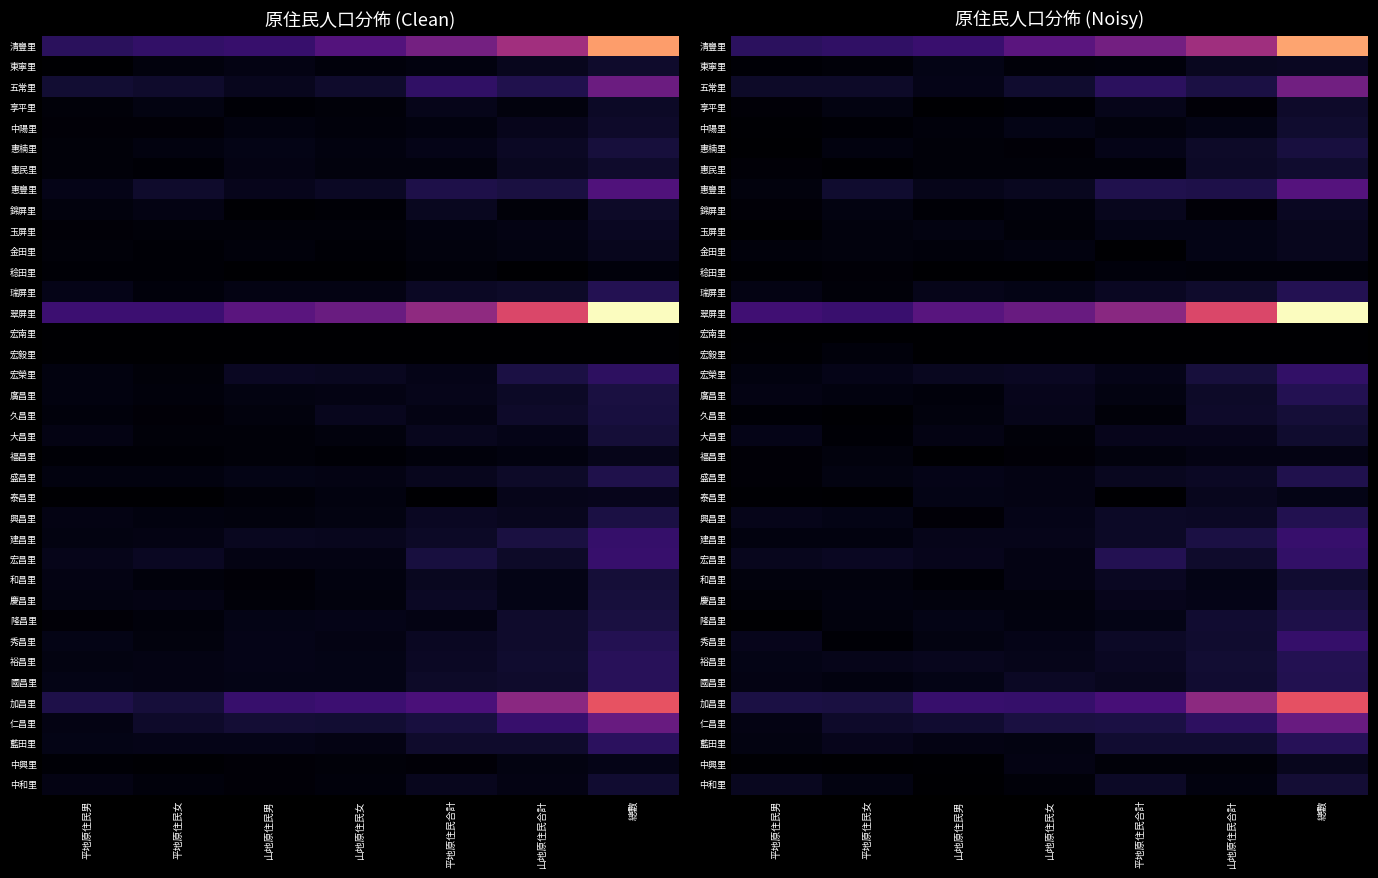

Which series has the largest total across all categories?

翠屏里